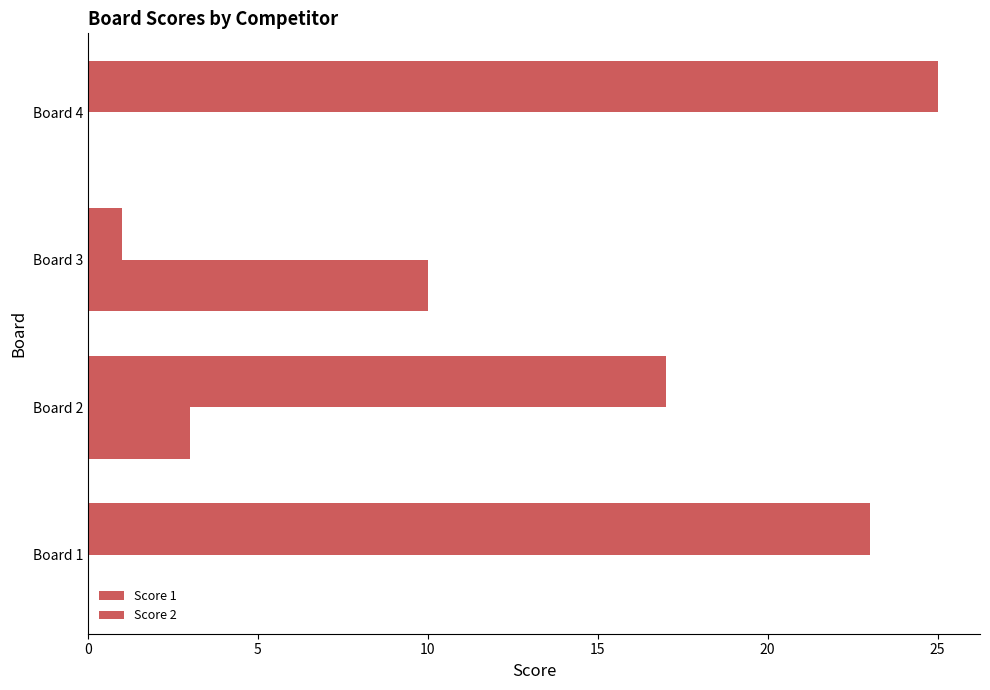

What is the lowest value of the Score 1 series?

1